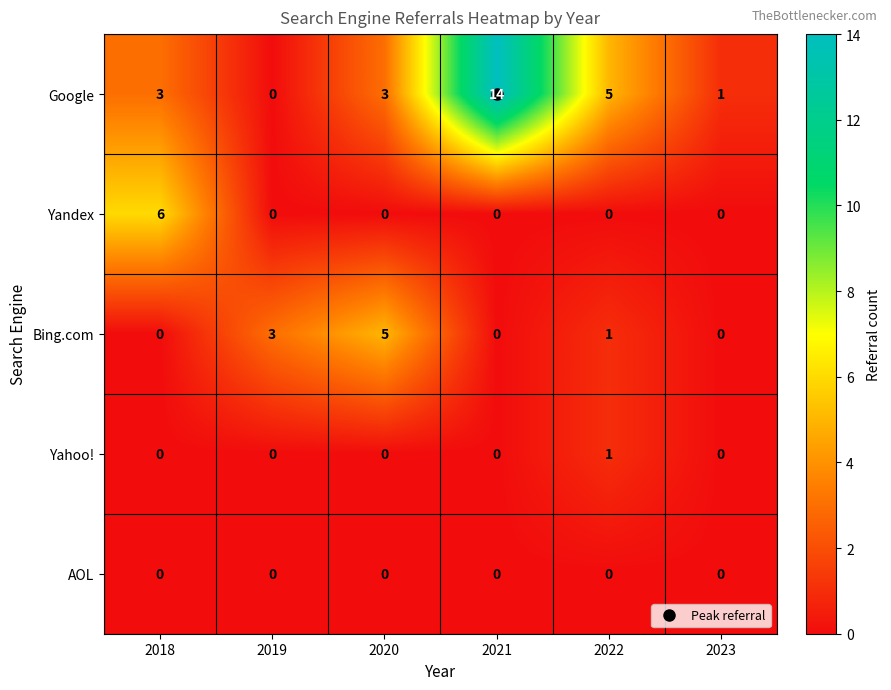

At which category does the chart reach its peak across all series?

2021